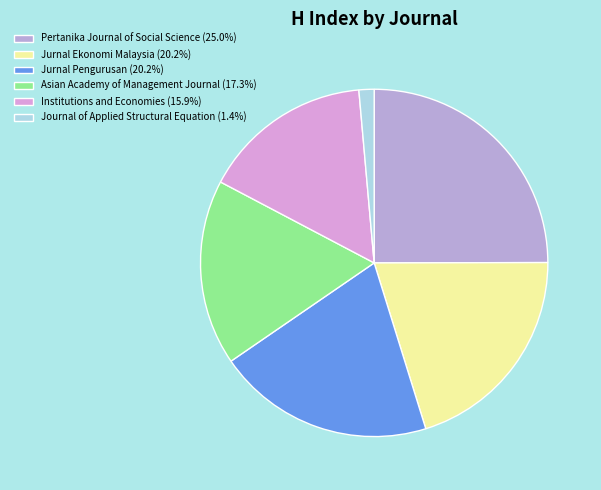

How much of the chart is everything except Institutions and Economies?

84.1%